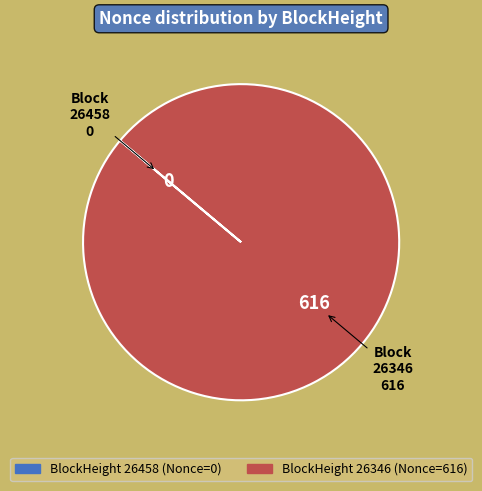

Is there a majority slice in this chart?

Yes